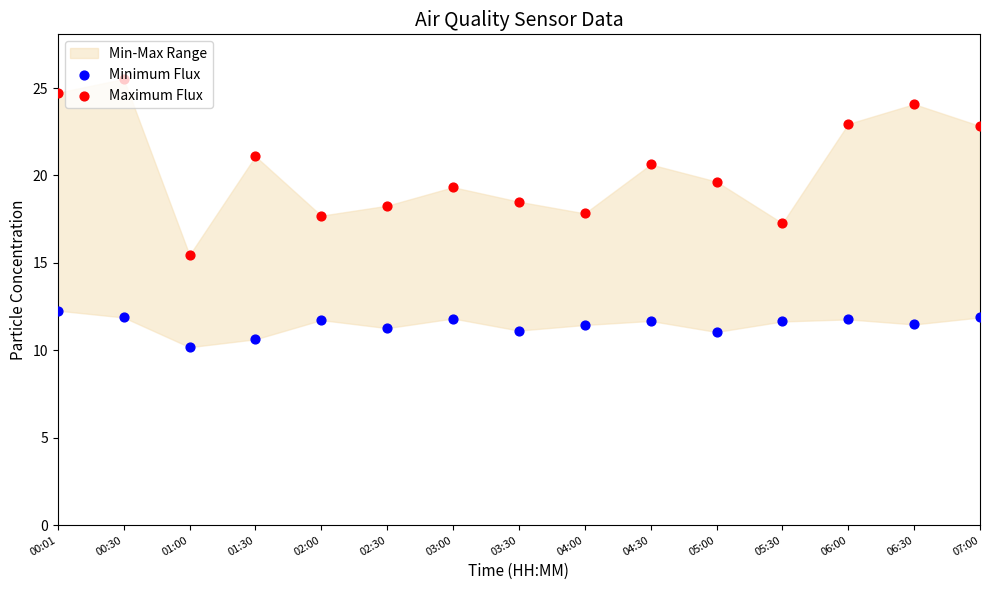

Which series contains the highest Y value?

Maximum Flux